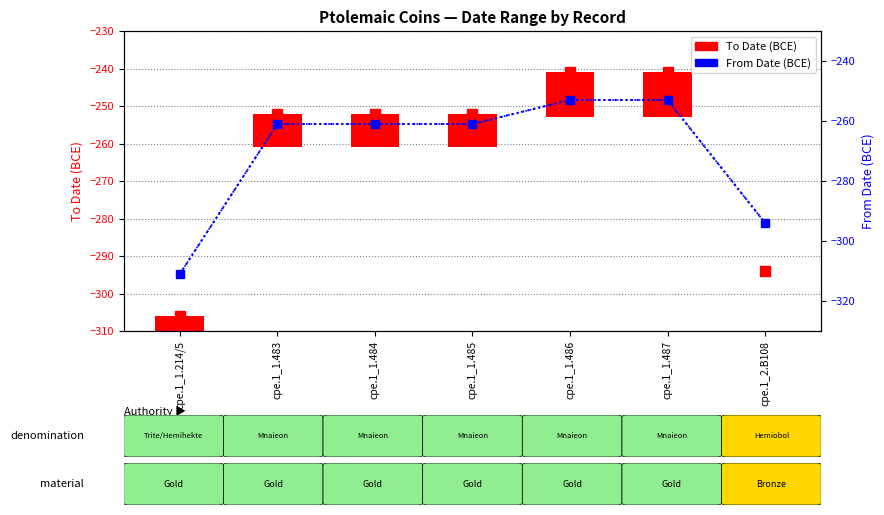

The value of From Date (secondary) at cpe.1_1.485 is -261. True or false?

True